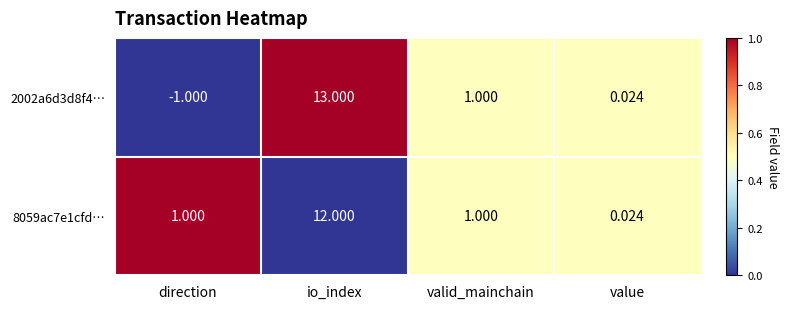

Is the value of 8059ac7e1cfd… at direction greater than the value of 2002a6d3d8f4… at io_index?

No